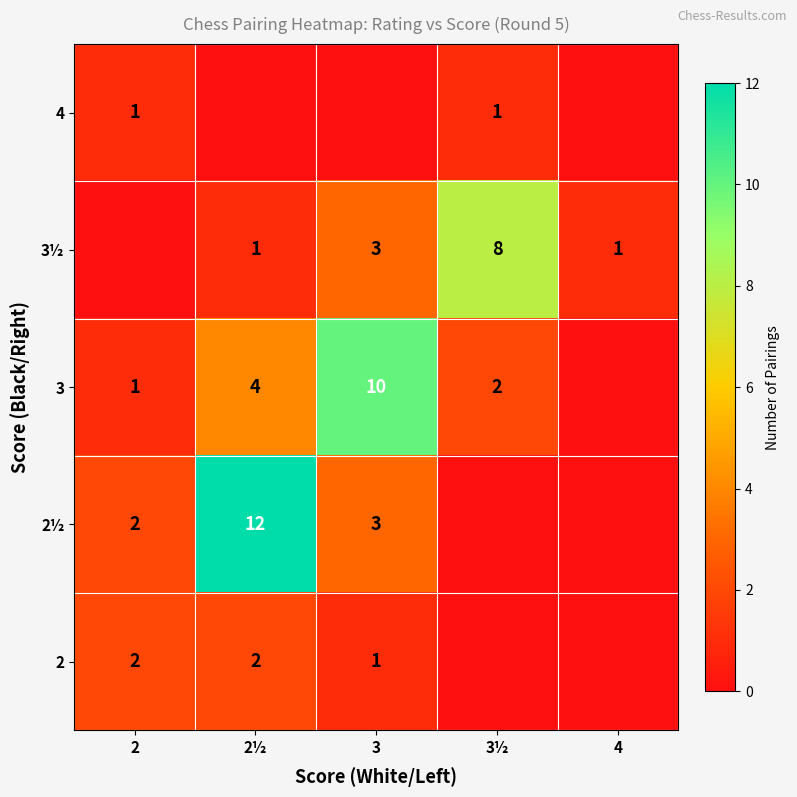

At which category is the sum across all series the highest?

2½